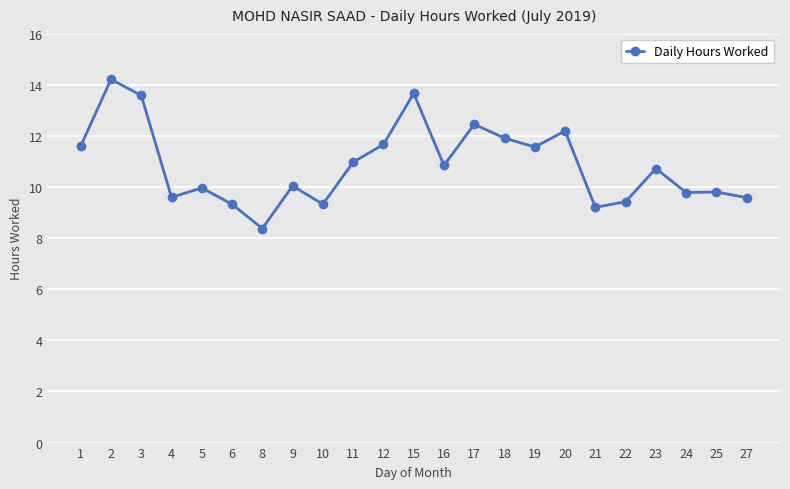

True or false: there are more than 0 points higher than both neighbors.

True